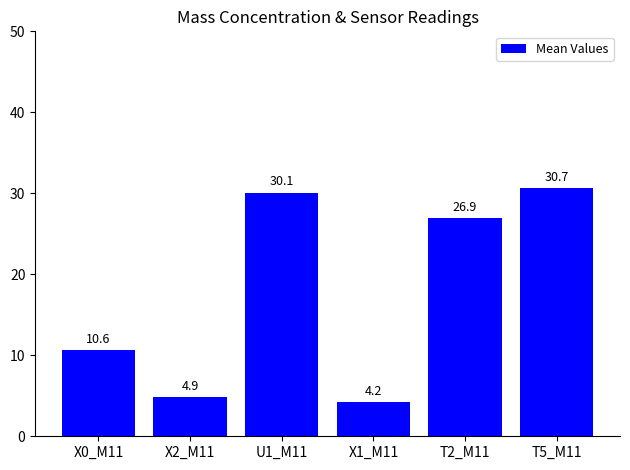

At which category does the chart reach its minimum across all series?

X1_M11